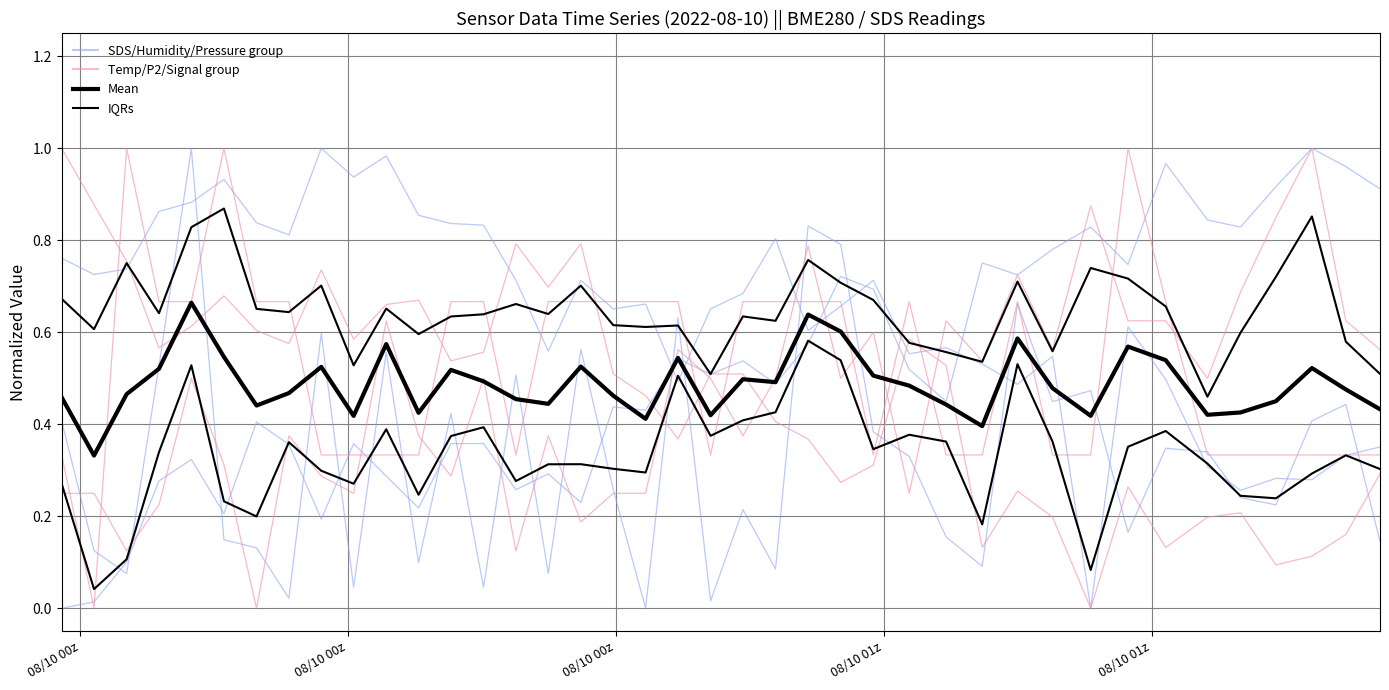

What is the difference between the second highest and second lowest values in the Mean series?

0.2